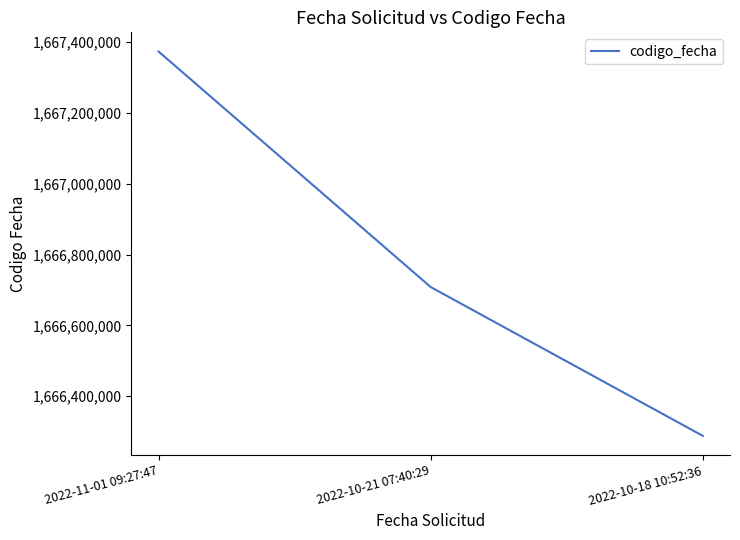

What is the average value?

1666789873